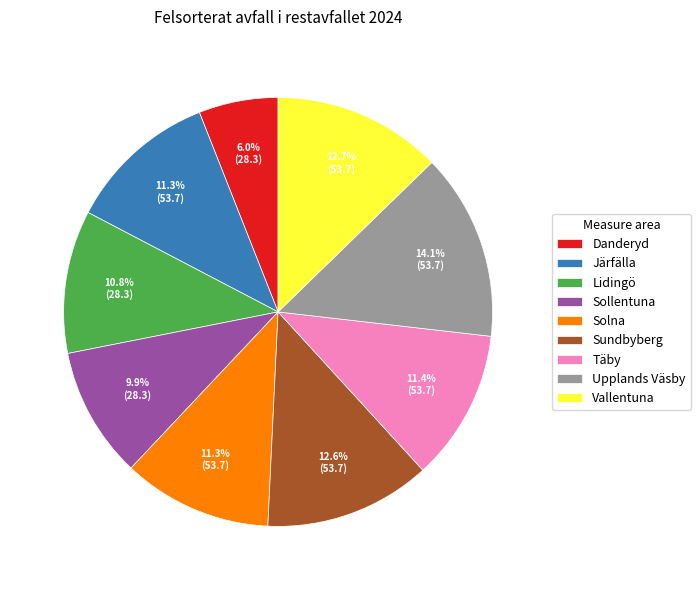

Is there any slice that represents more than half of the pie?

No